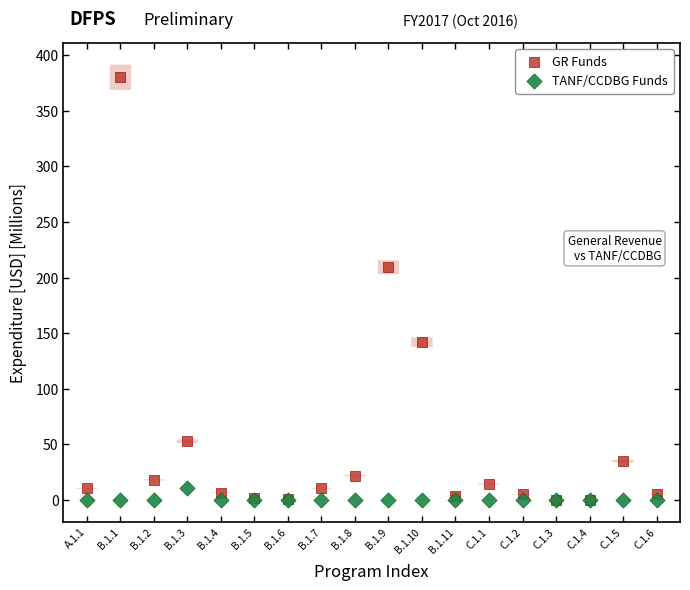

Across all series, what Y value is closest to 190?

209.3